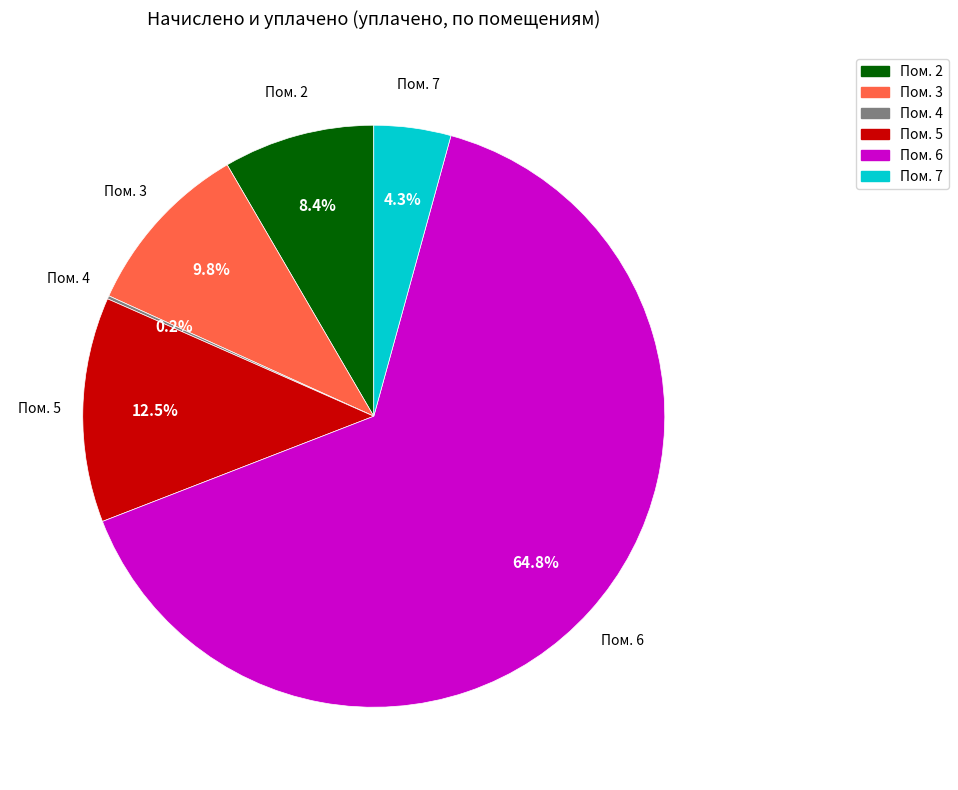

Is Пом. 6 the majority of the pie?

Yes